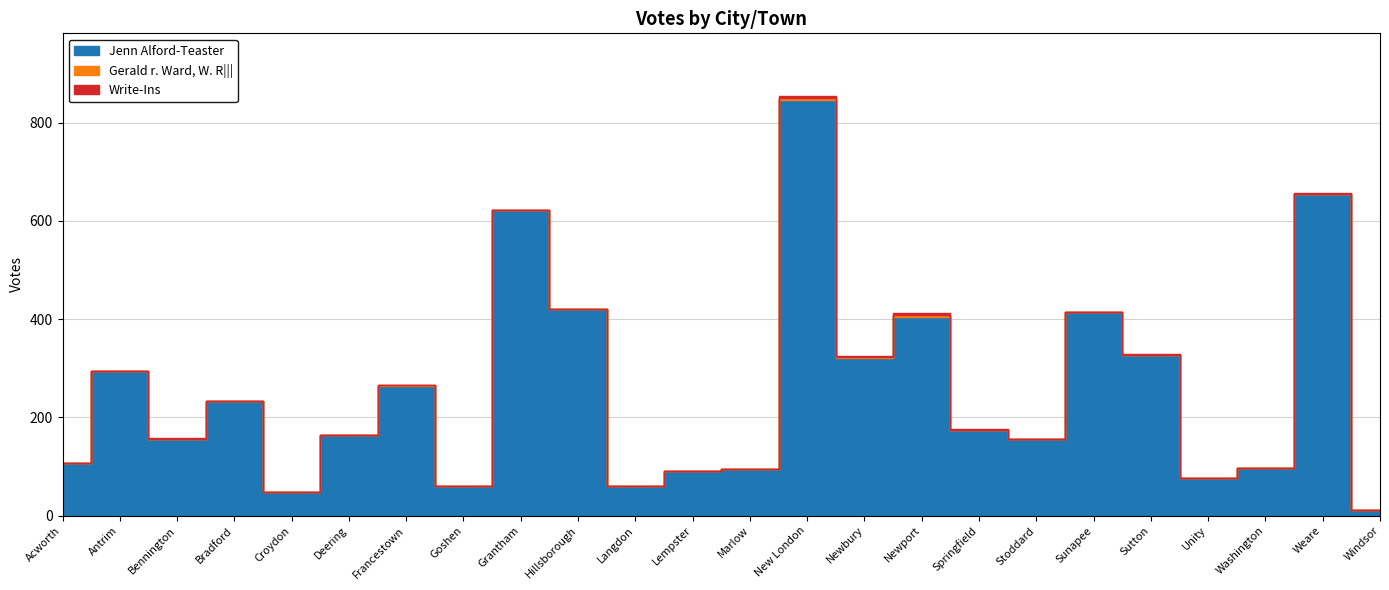

Rank the categories by Gerald r. Ward, W. R||| value from highest to lowest.

New London, Newport, Francestown, Goshen, Langdon, Newbury, Sutton, Acworth, Antrim, Bennington, Bradford, Croydon, Deering, Grantham, Hillsborough, Lempster, Marlow, Springfield, Stoddard, Sunapee, Unity, Washington, Weare, Windsor